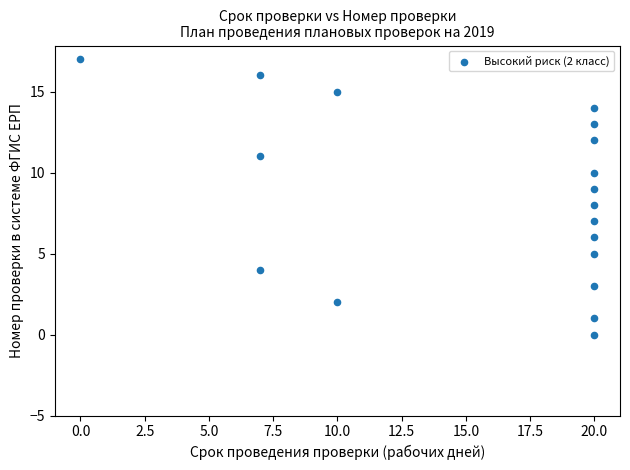

What is the range of Y values (max minus min)?

17